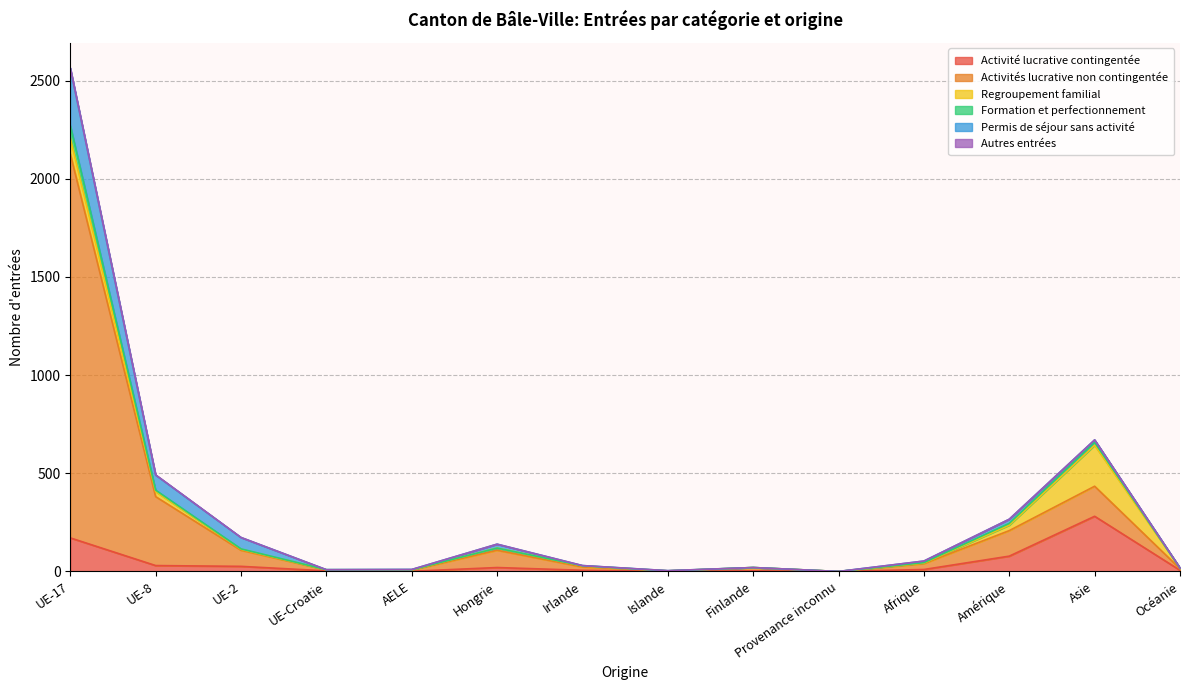

What is the spread (max minus min) of values at Irlande?

23